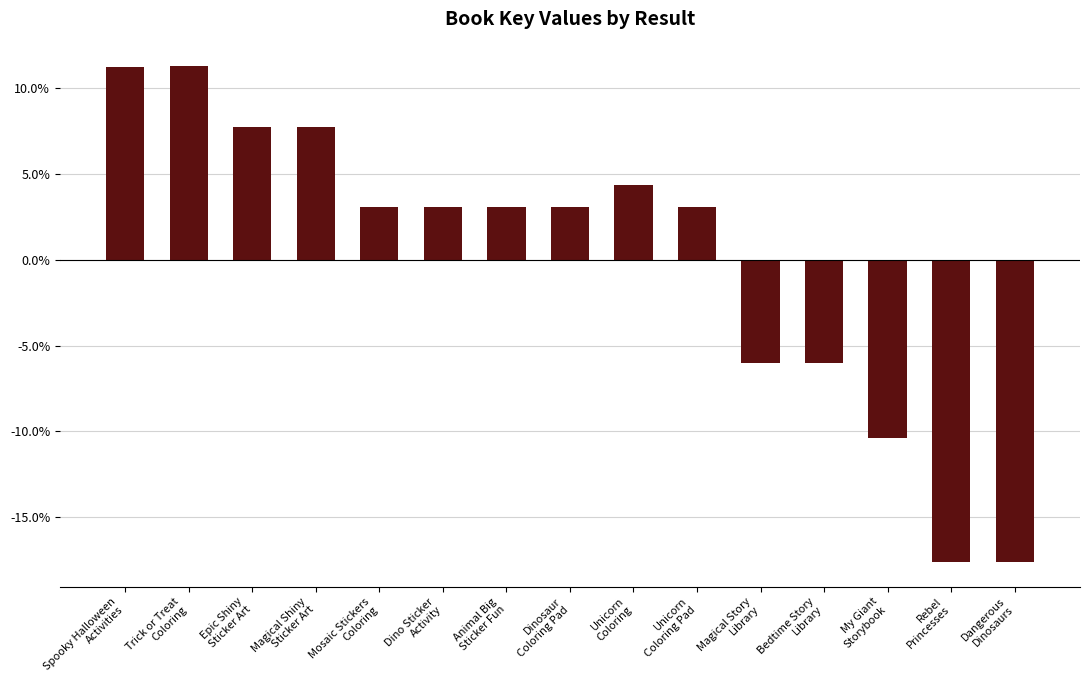

Which has a higher value, Unicorn
Coloring or Trick or Treat
Coloring?

Trick or Treat
Coloring